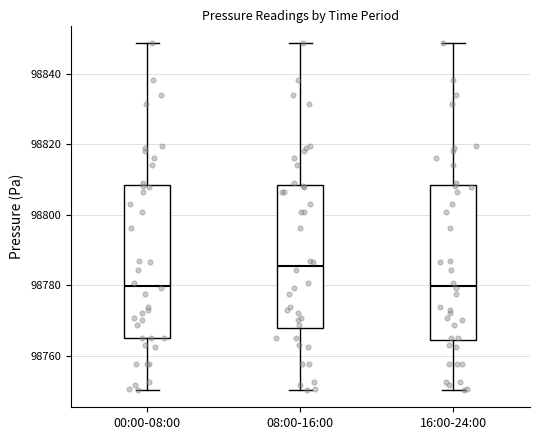

Reading left to right, read every box against the y-axis: the position of its median line, the range the box covers, and the ends of its whiskers. The values are not printed on the chart, so give them approximately, as read against the axis.

00:00-08:00: median 98780, box 98764 to 98808, whiskers 98750 to 98848
08:00-16:00: median 98786, box 98768 to 98808, whiskers 98750 to 98848
16:00-24:00: median 98780, box 98764 to 98808, whiskers 98750 to 98848